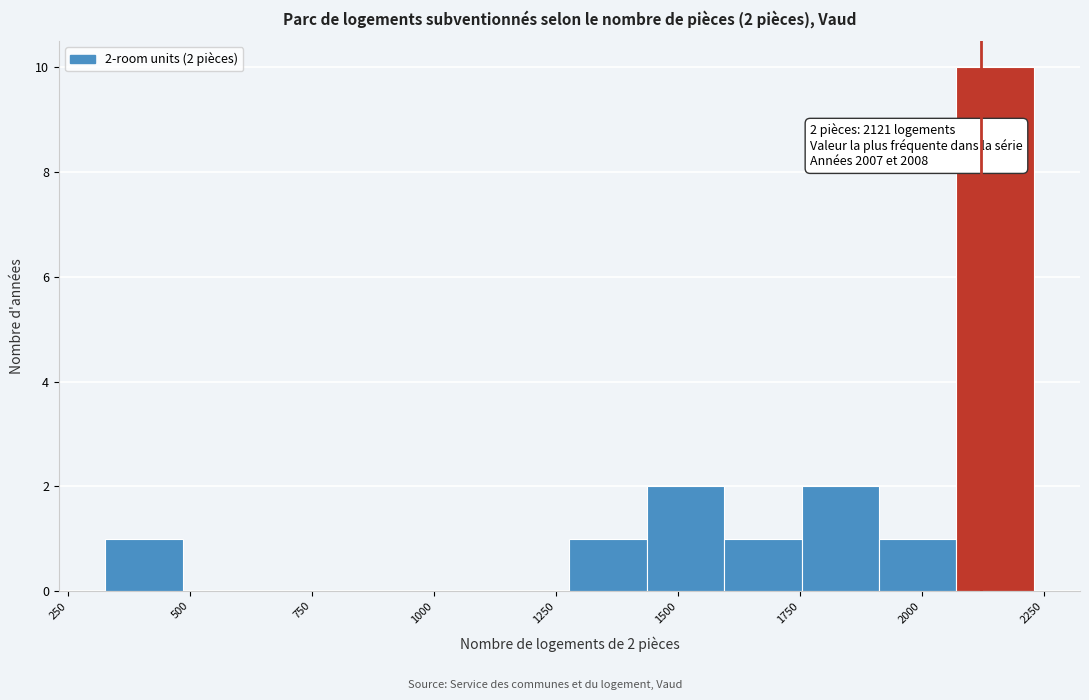

Around what value on the x-axis is the tallest bar? Give the approximate position of its centre, as read against the axis.

2150